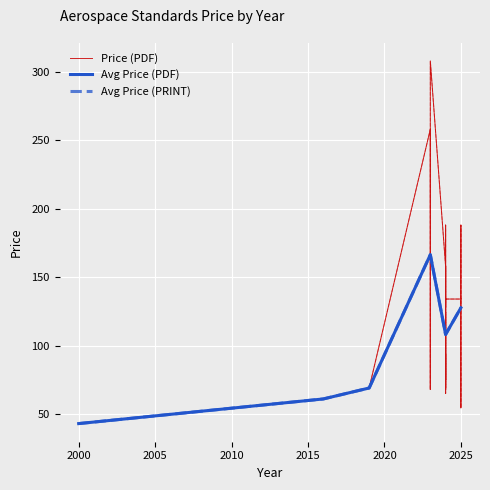

How many categories are shown in the chart?

35